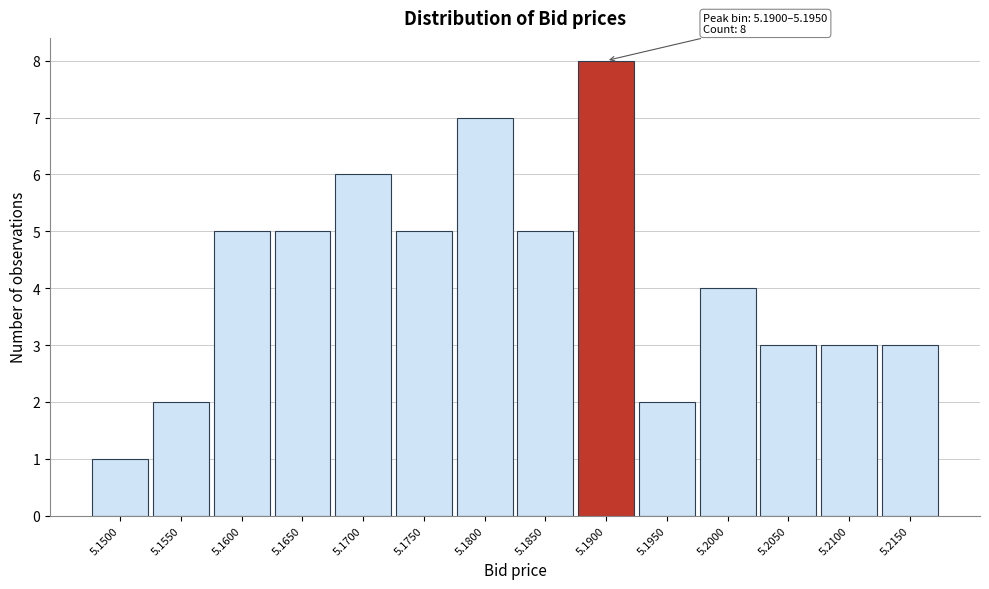

Reading right to left, extract all data points from this chart.

5.2150=3	5.2100=3	5.2050=3	5.2000=4	5.1950=2	5.1900=8	5.1850=5	5.1800=7	5.1750=5	5.1700=6	5.1650=5	5.1600=5	5.1550=2	5.1500=1